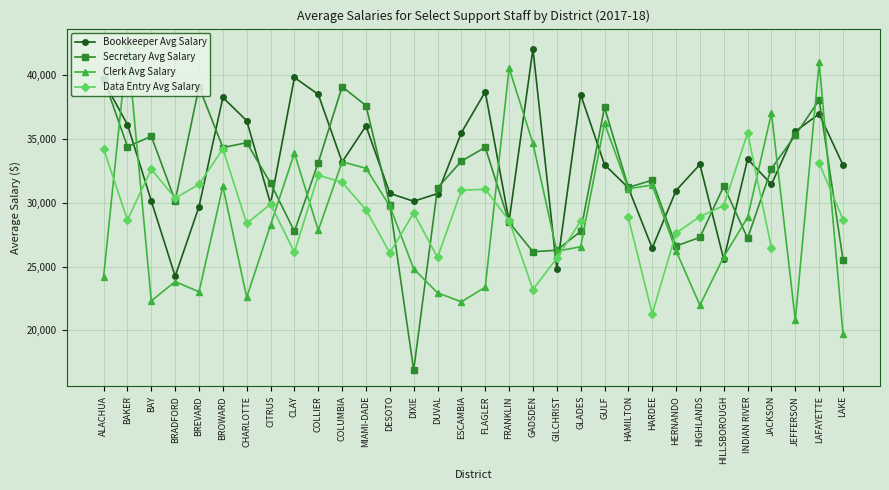

Which has a higher value, BROWARD or BAKER?

BROWARD